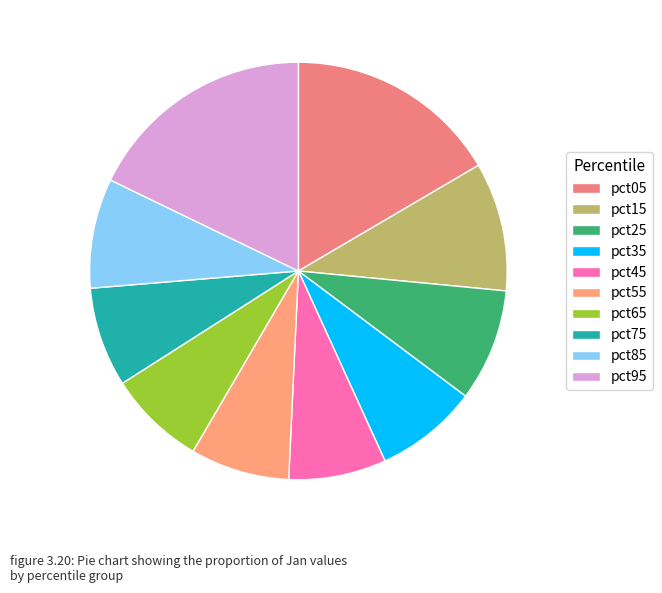

Count the number of slices in the pie.

10